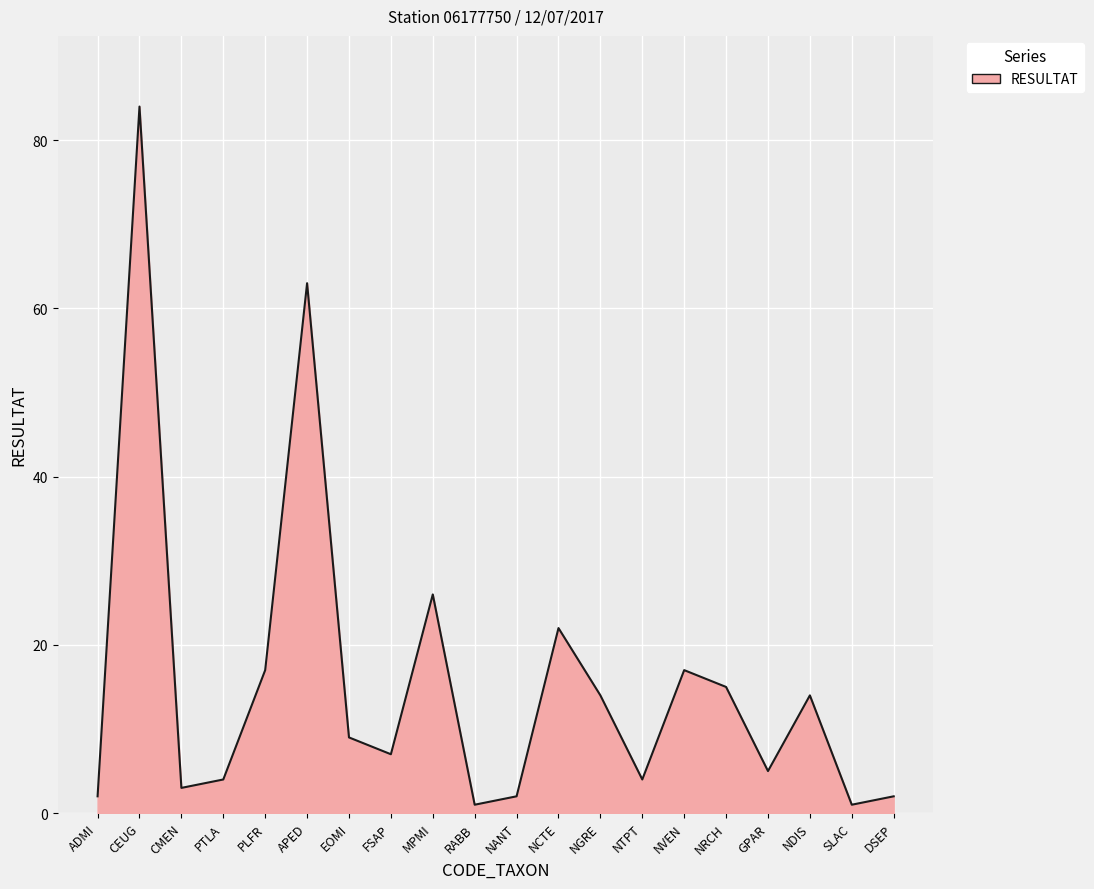

True or false: the data shows 26 at MPMI.

True